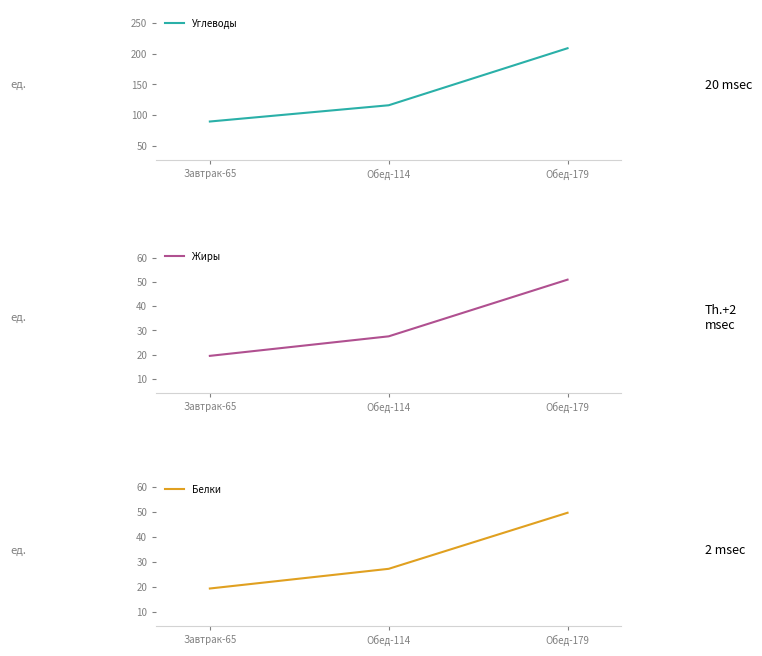

True or false: Белки has a value of 33.1 at Завтрак-65.

False